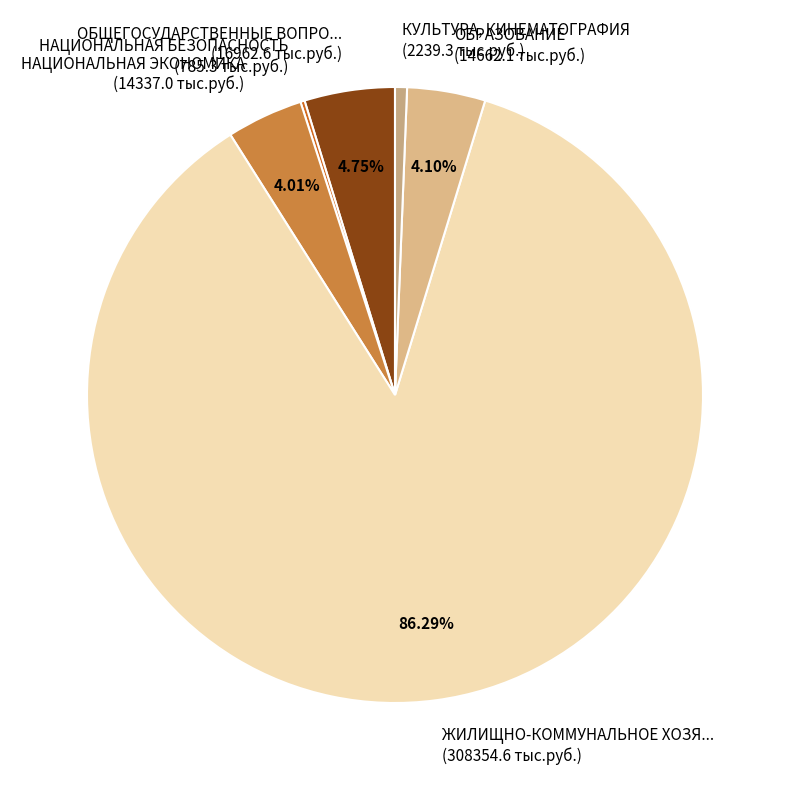

Between ОБЩЕГОСУДАРСТВЕННЫЕ ВОПРО... (16962.6 тыс.руб.) and КУЛЬТУРА, КИНЕМАТОГРАФИЯ (2239.3 тыс.руб.), which is larger?

ОБЩЕГОСУДАРСТВЕННЫЕ ВОПРО... (16962.6 тыс.руб.)